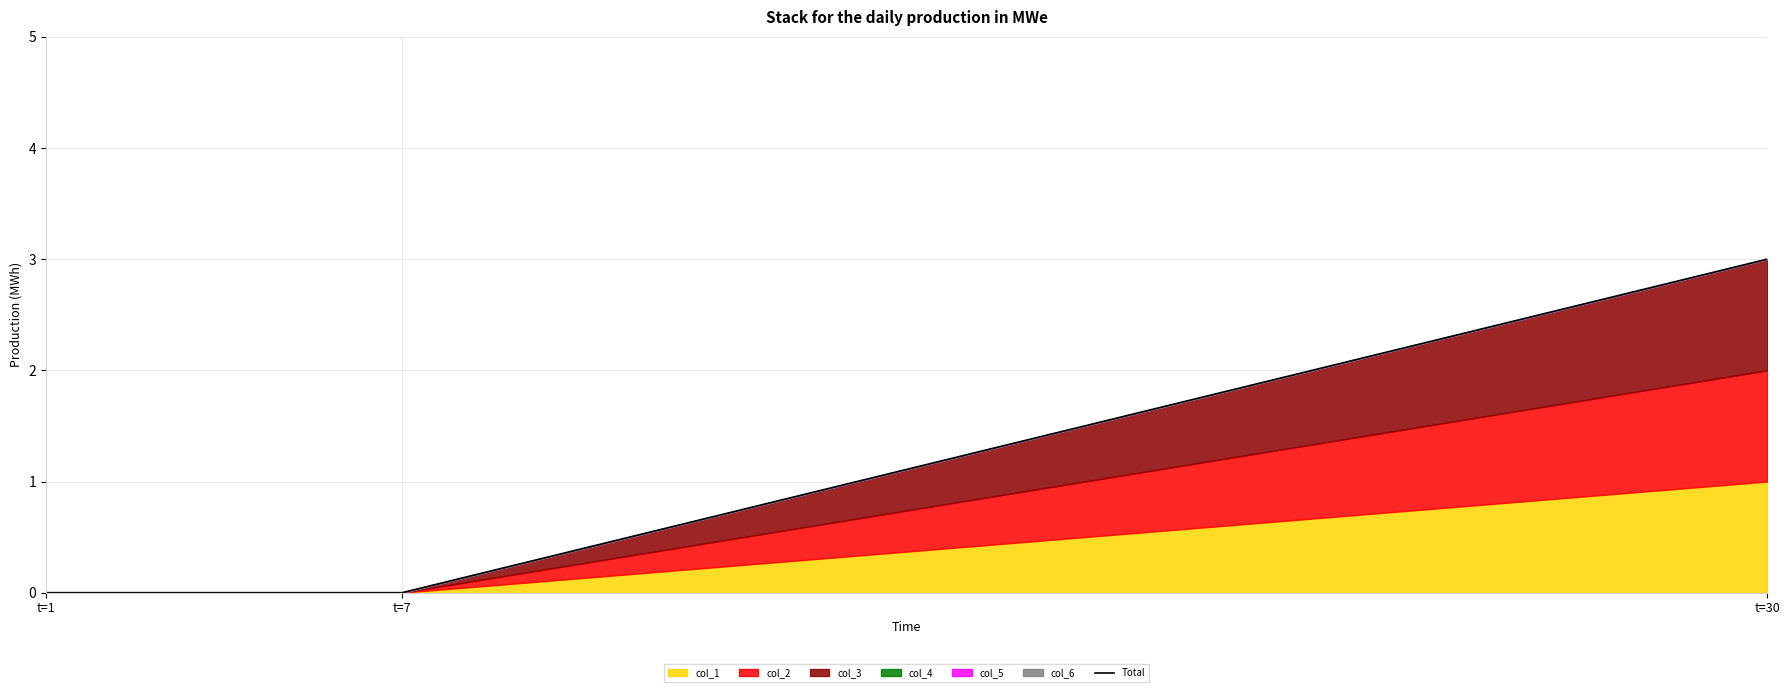

How many values are between 0 and 3?

3